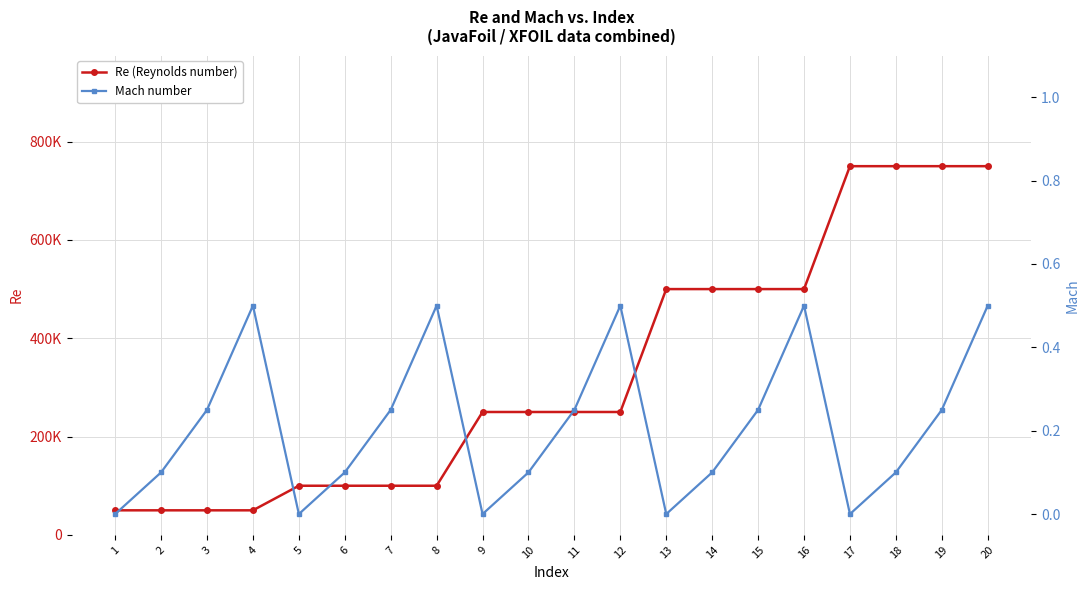

What is the difference between the highest and lowest values at 13?

500000.0